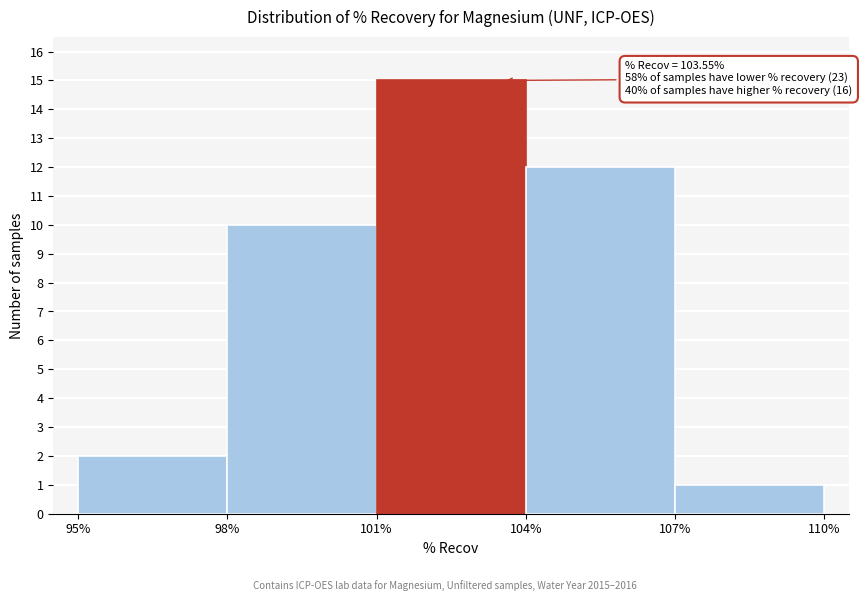

Which range on the x-axis has the tallest bar?

101% to 104%